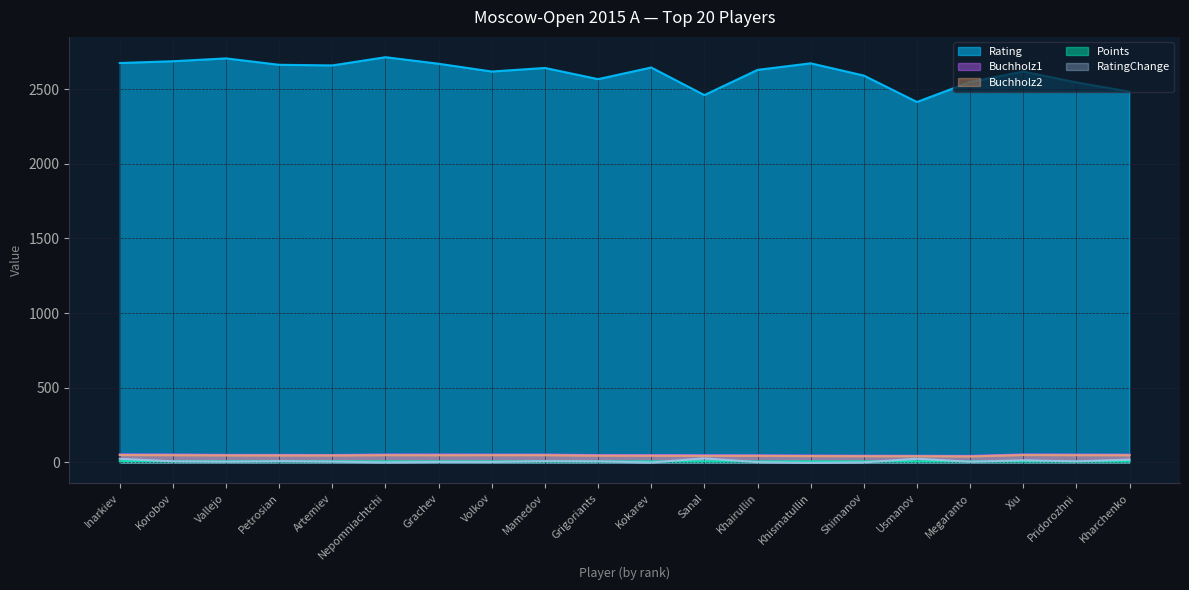

How many lines are shown in the chart?

5